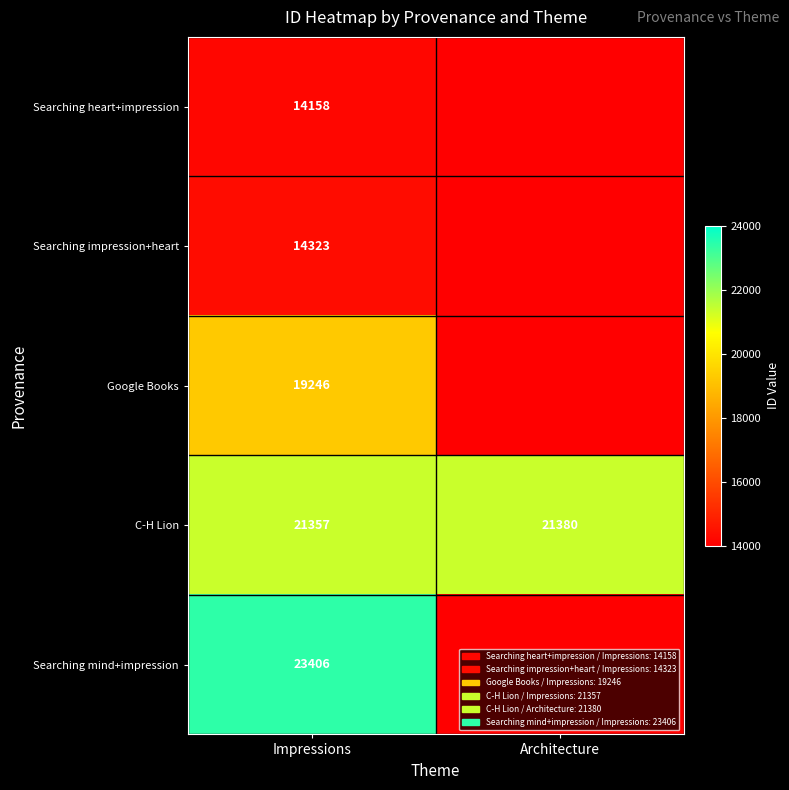

What is the sum of the C-H Lion values at Impressions and Architecture?

42737